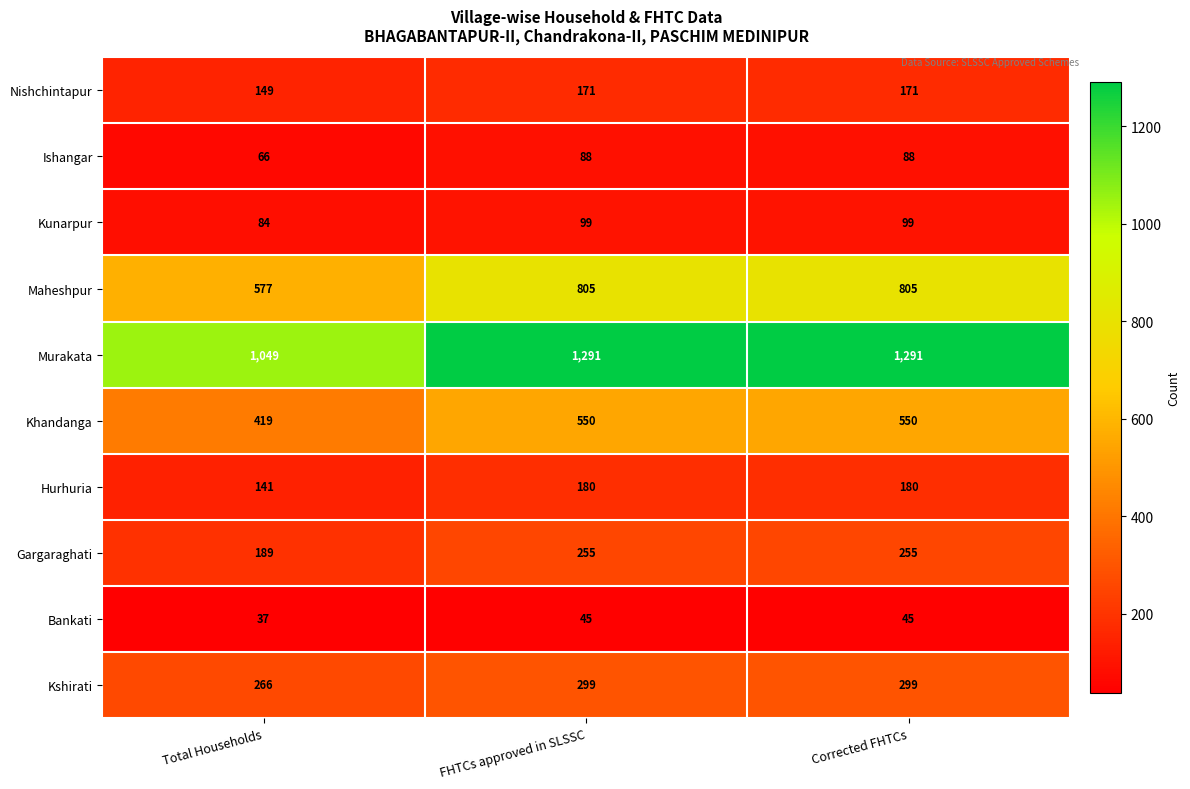

Is it true that Ishangar equals 66 at Total Households?

True